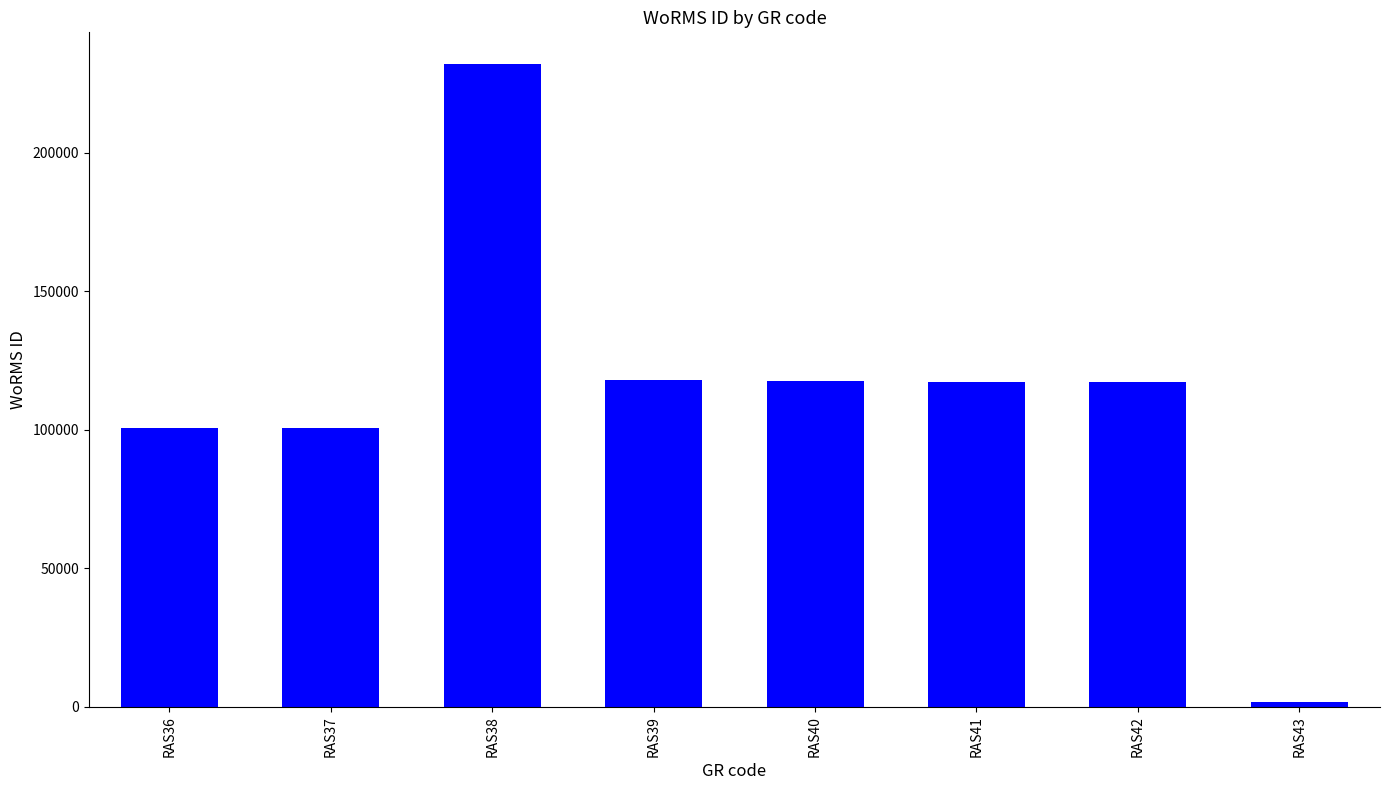

Between RAS36 and RAS38, which is larger?

RAS38